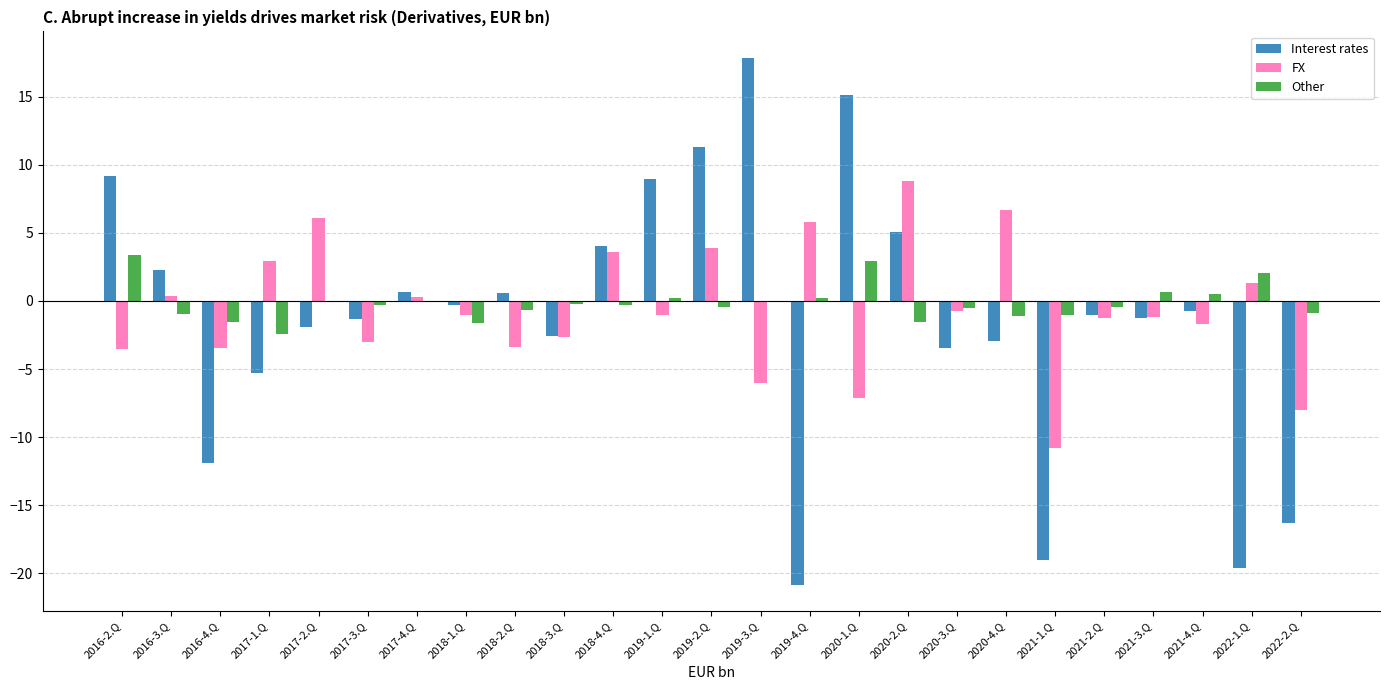

Which series has the largest total across all categories?

Other